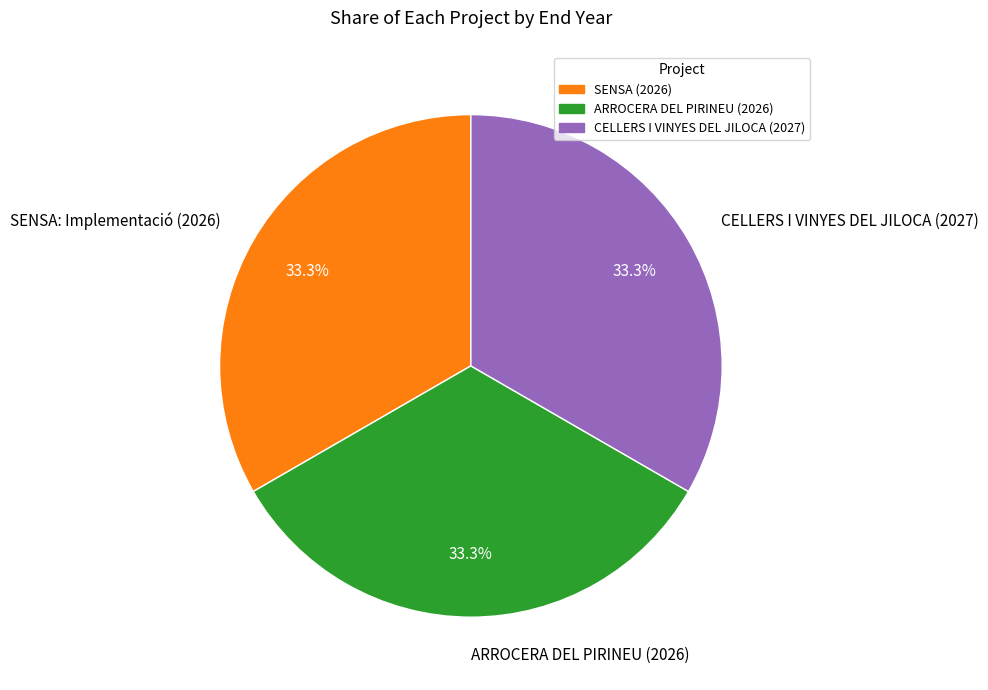

What is the ratio of the value at SENSA: Implementació (2026) to the value at CELLERS I VINYES DEL JILOCA (2027)?

1.0